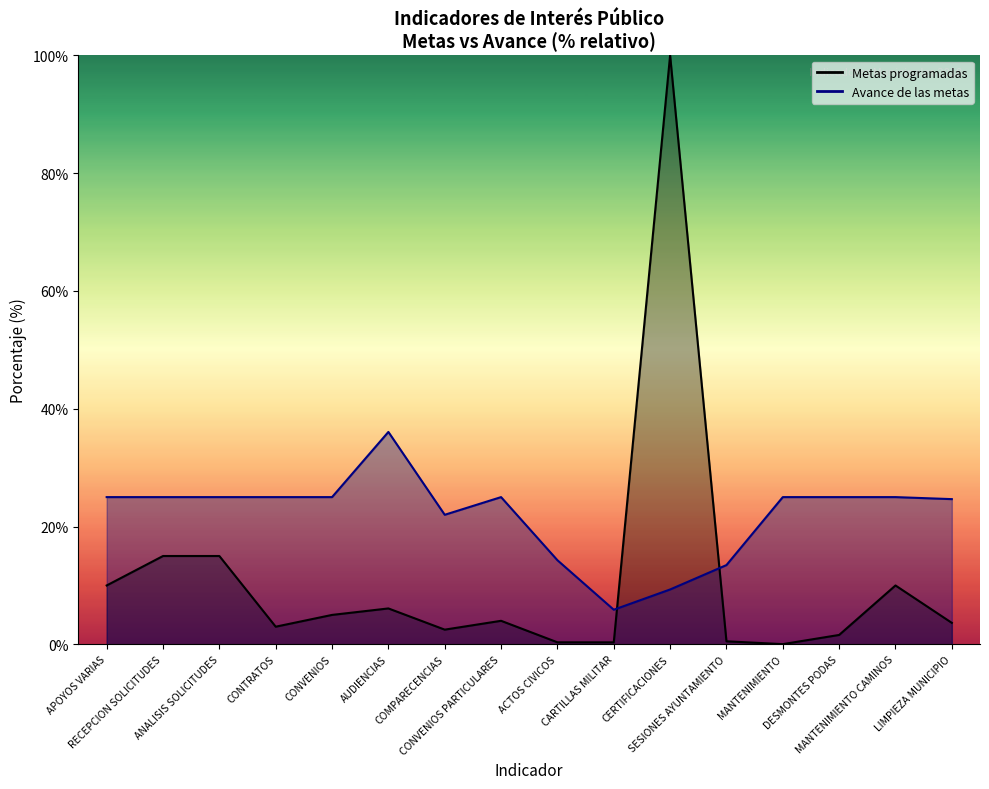

What is the average value?

11.1